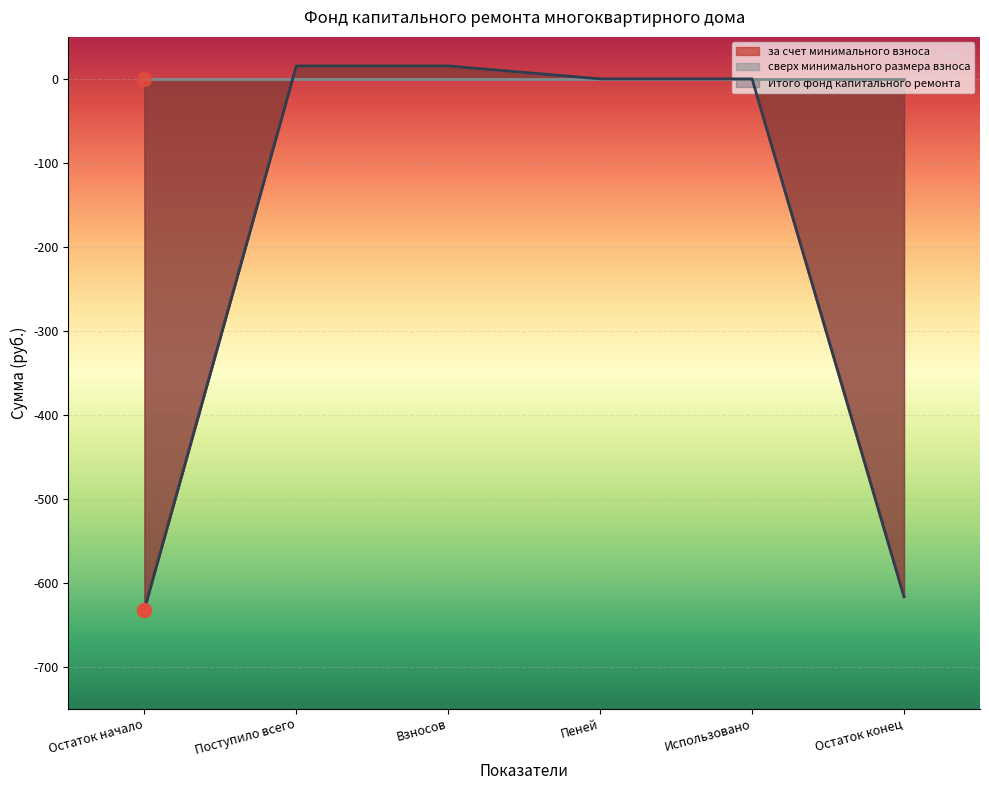

At which category is the sum across all series the highest?

Поступило всего